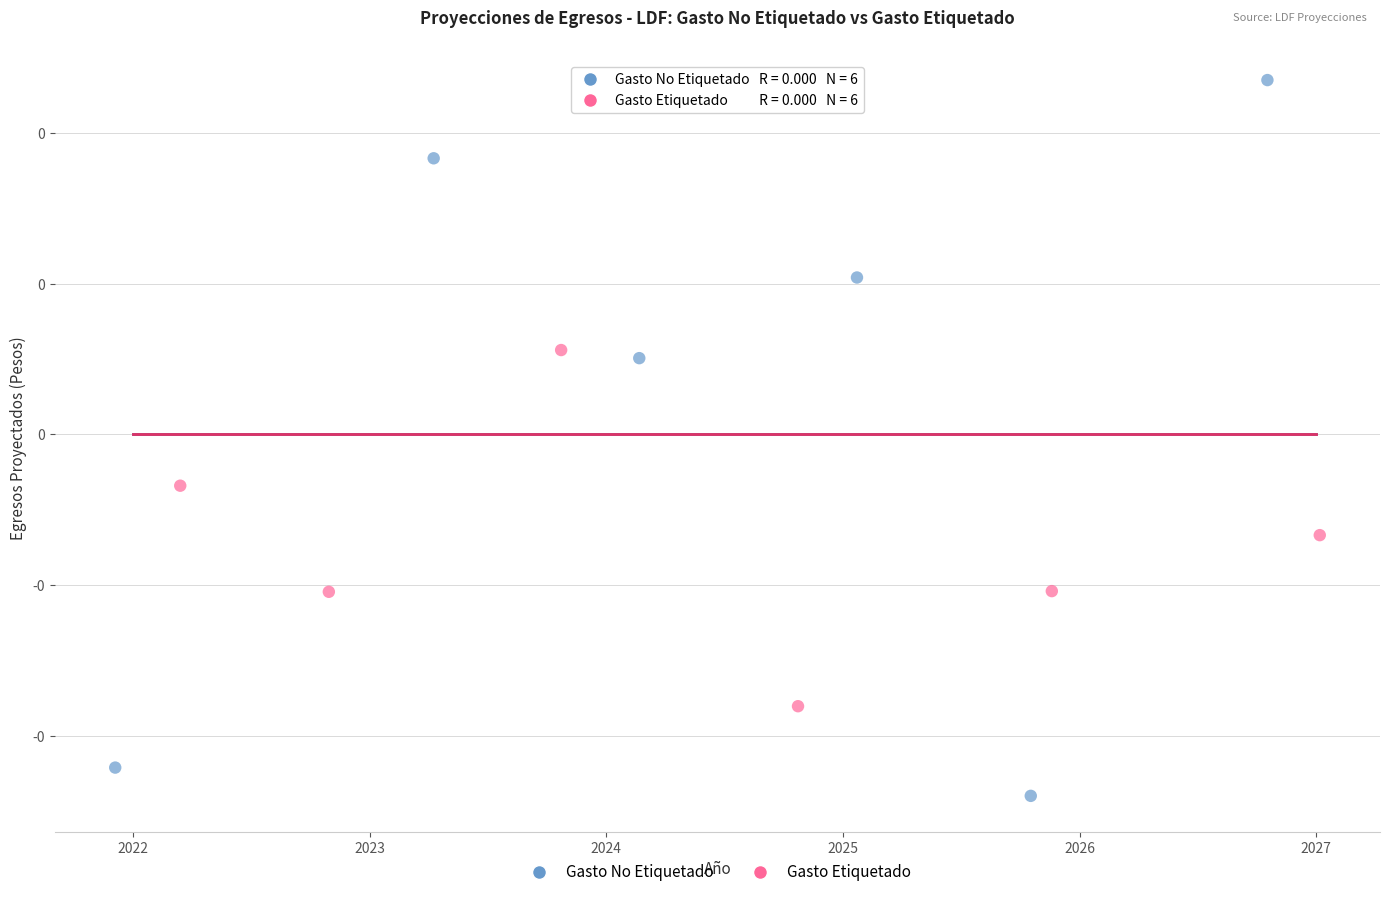

What are all the series names shown in the legend?

Gasto No Etiquetado, Gasto Etiquetado